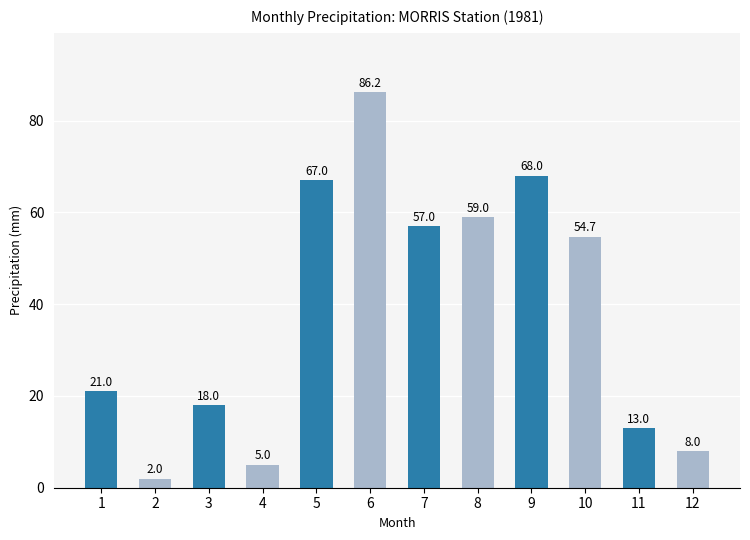

Reading left to right, list all the values displayed in this chart.

1=21.0	2=2.0	3=18.0	4=5.0	5=67.0	6=86.2	7=57.0	8=59.0	9=68.0	10=54.7	11=13.0	12=8.0